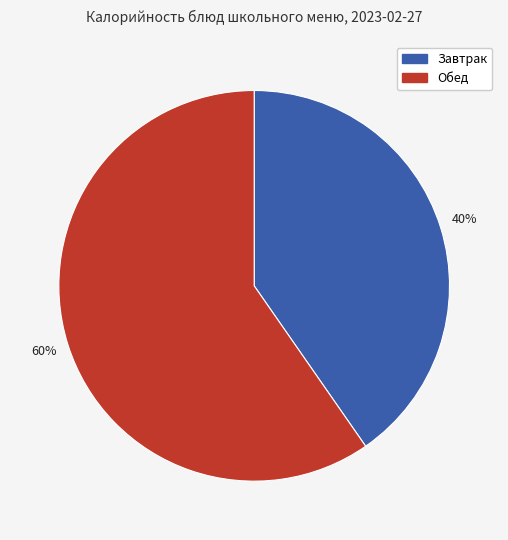

To the nearest percent, what is the average slice percentage?

50%